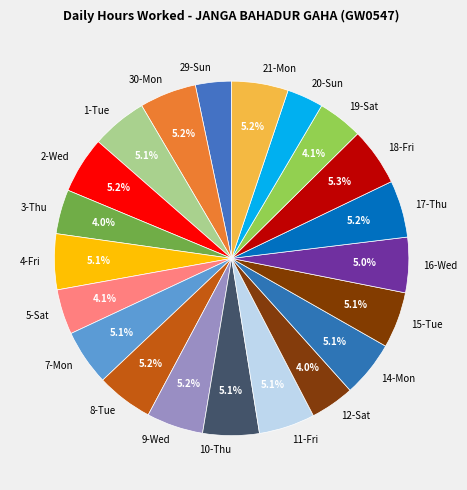

Which has a higher value, 12-Sat or 30-Mon?

30-Mon